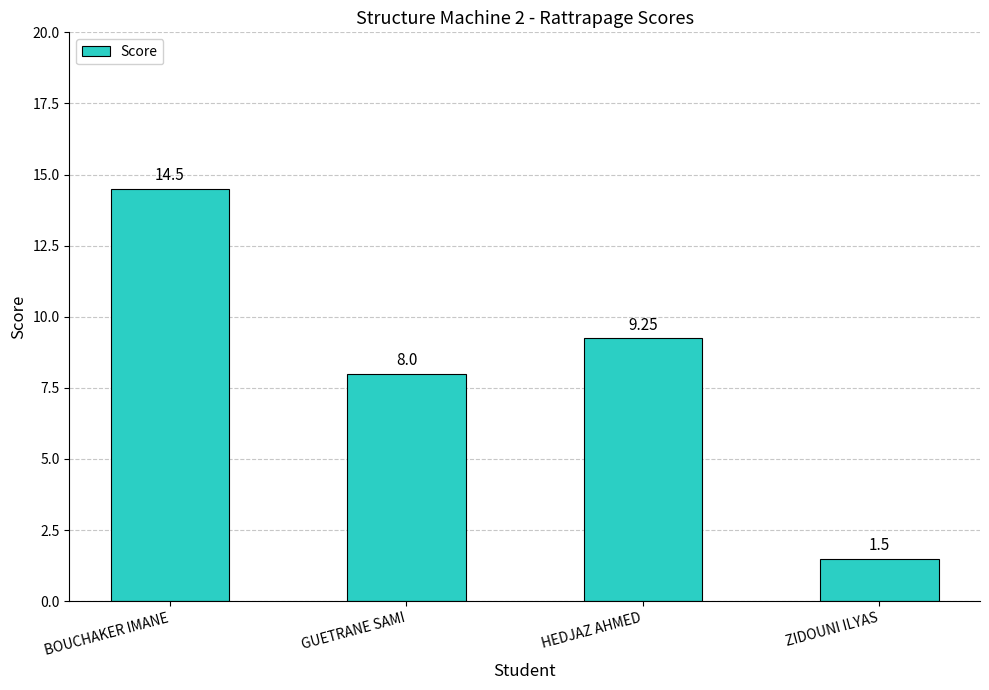

Rank the categories by value from lowest to highest.

ZIDOUNI ILYAS, GUETRANE SAMI, HEDJAZ AHMED, BOUCHAKER IMANE